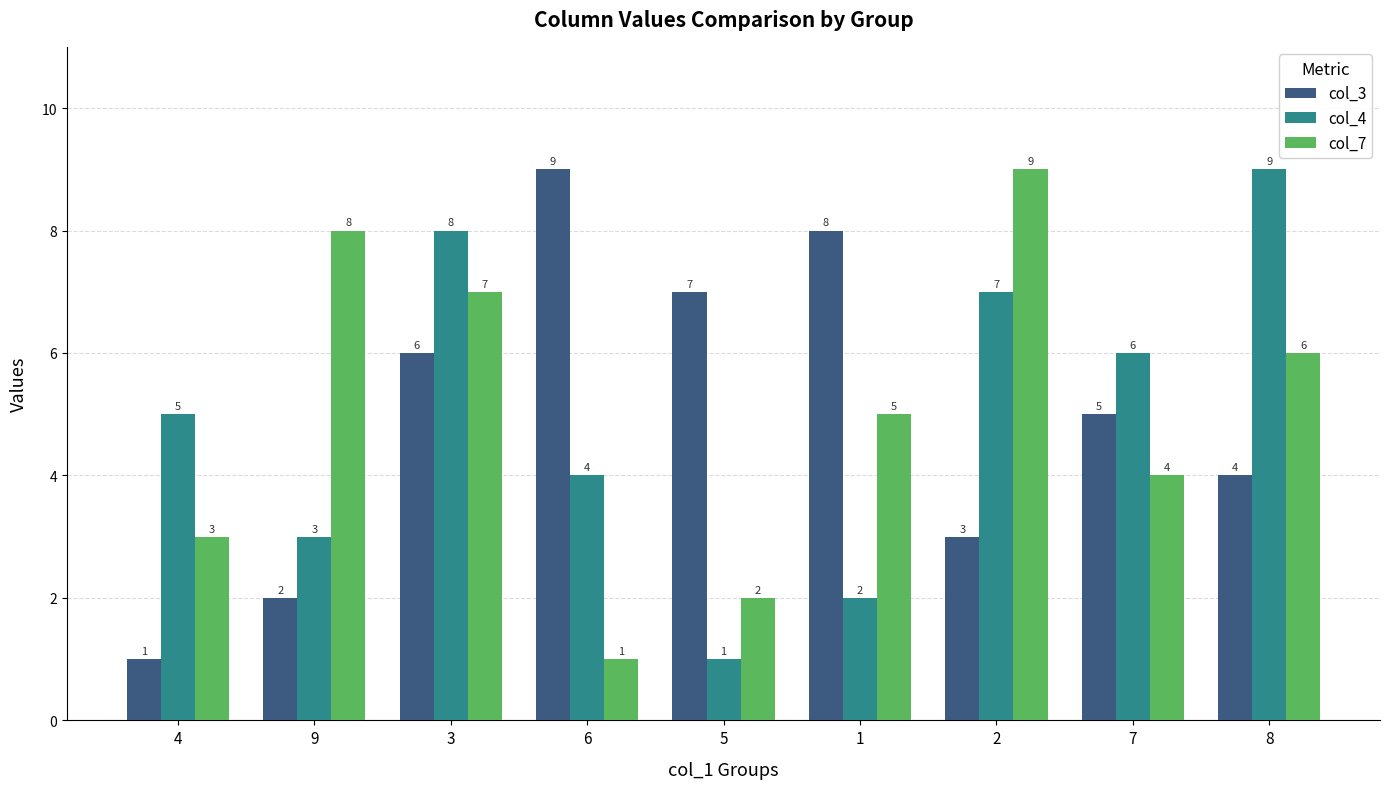

How many bars are there in total?

27